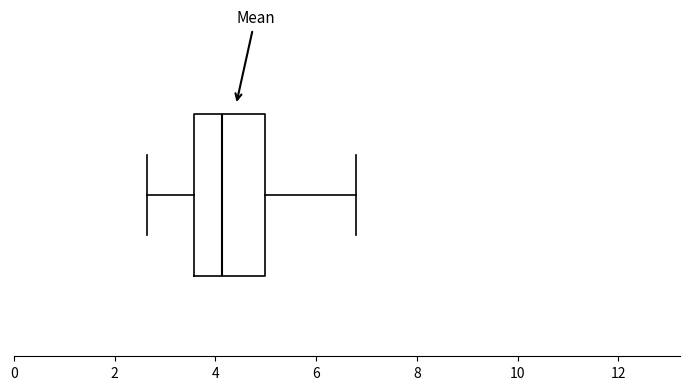

Where does the median line of the box sit on the x-axis? The values are not printed on the chart, so give them approximately, as read against the axis.

4.2